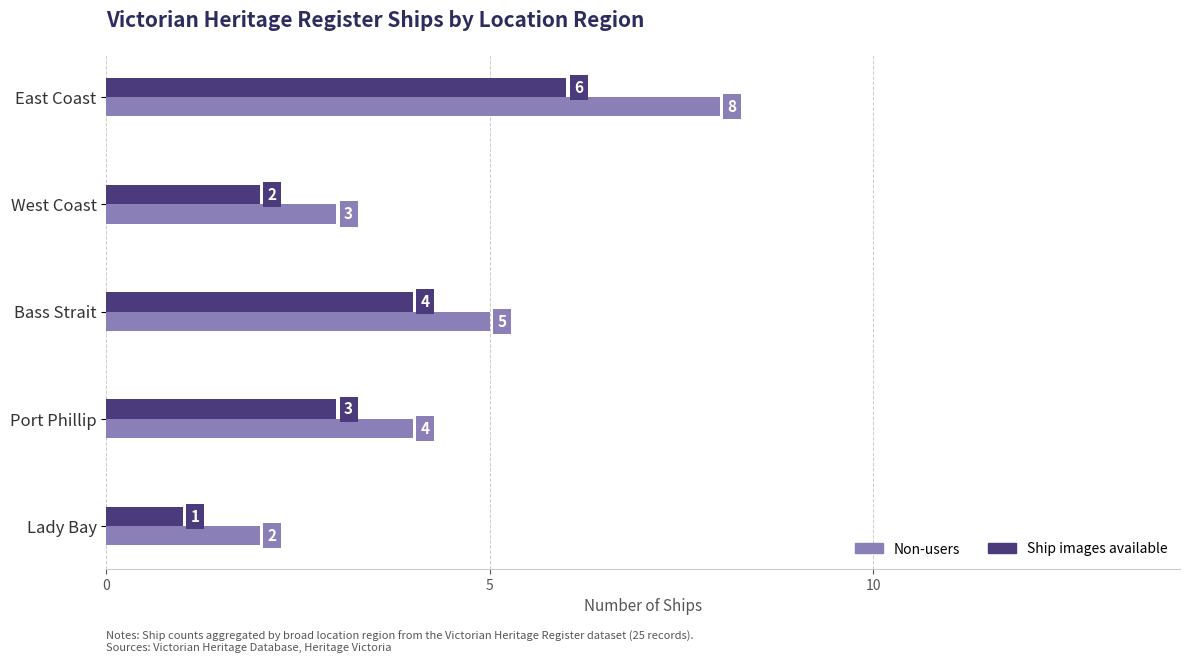

True or false: Ship images available has a value of 3 at West Coast.

False